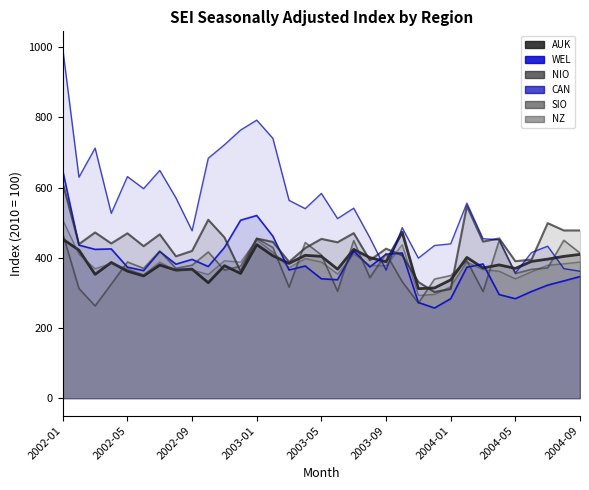

How many intersections are there between AUK and CAN?

5